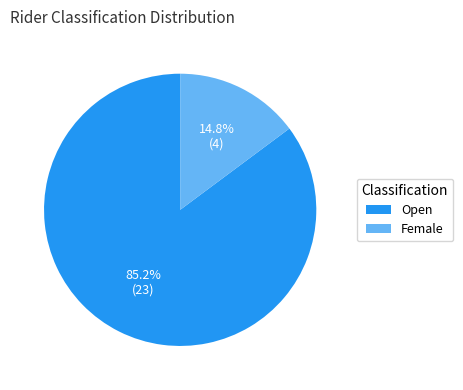

To the nearest percent, what is the combined percentage of Open and Female?

100%